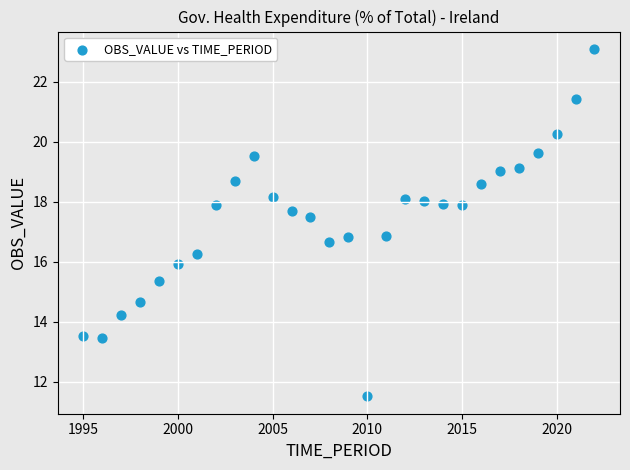

What is the range of X values (max minus min)?

27.0